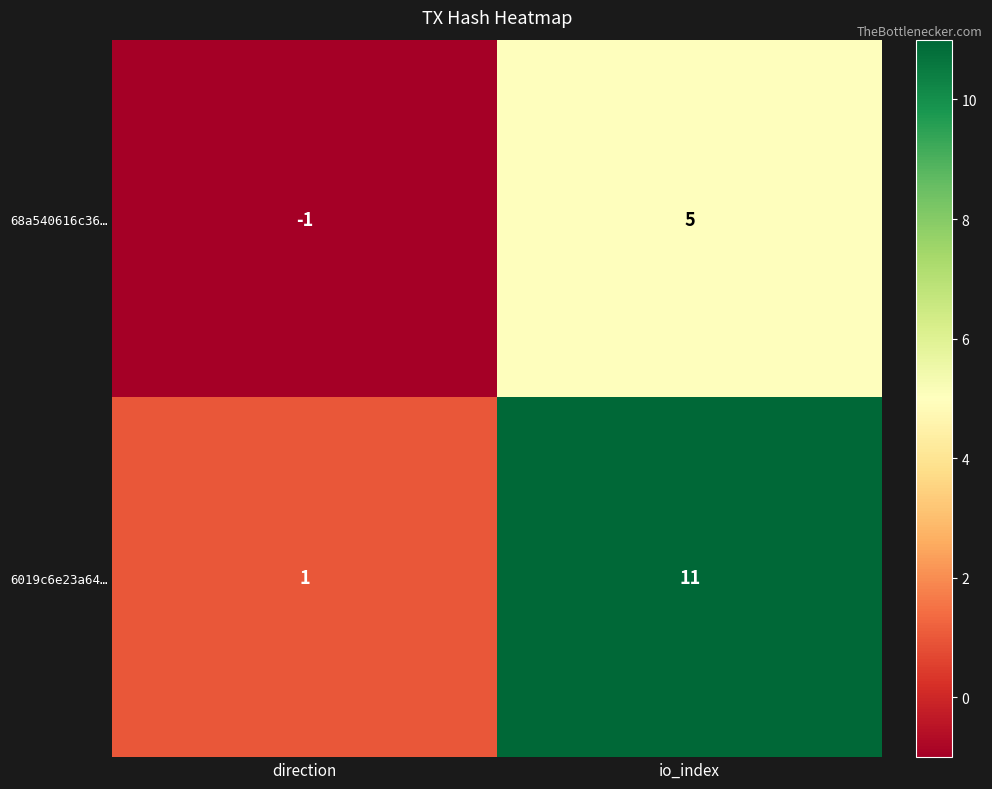

Read the 68a540616c36… value at io_index.

5